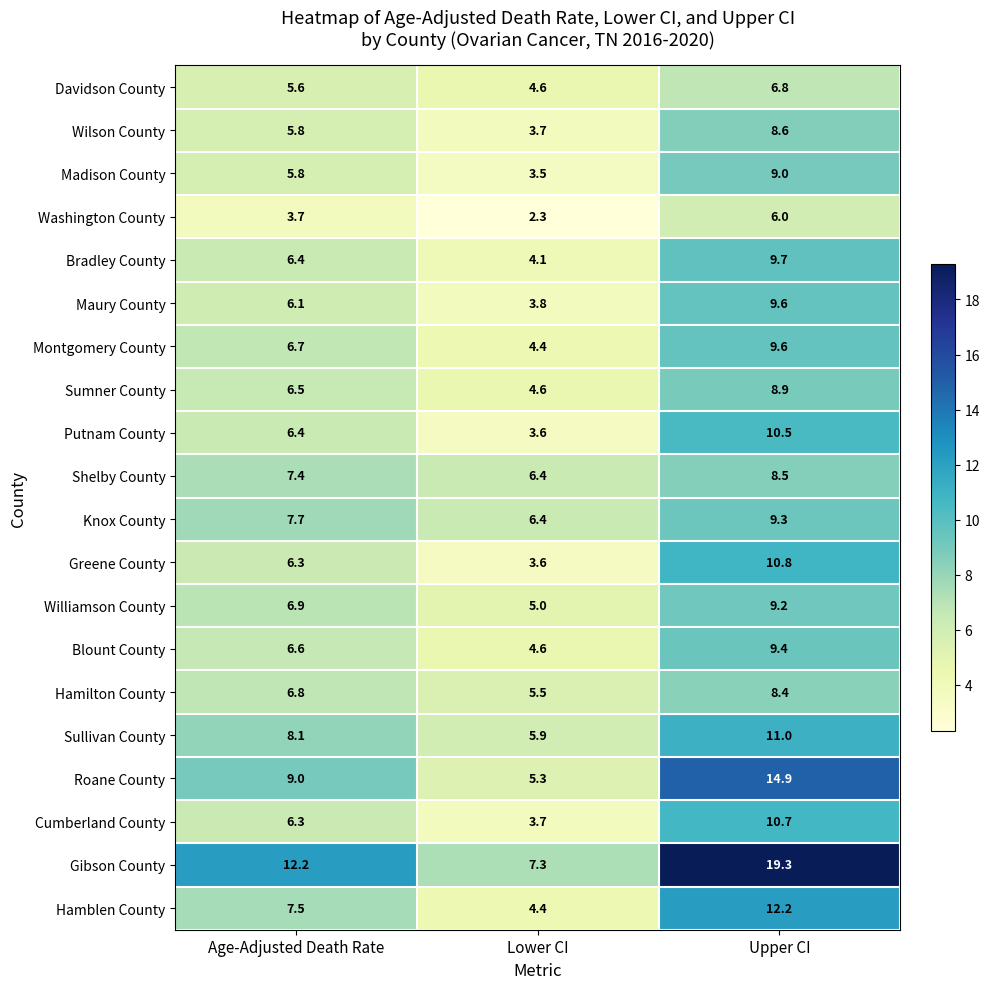

What is the sum of all Blount County values?

20.6